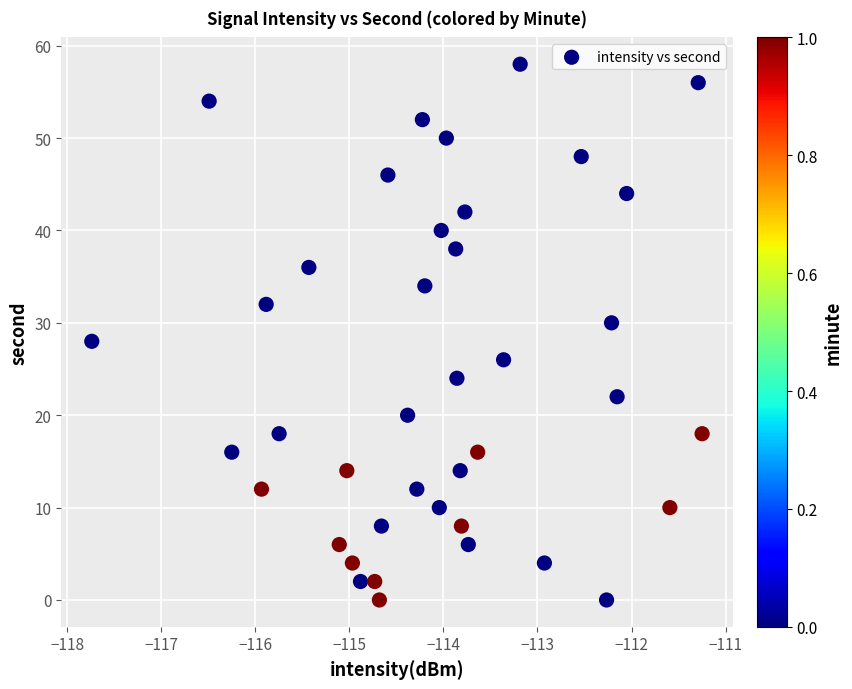

What is the range of Y values (max minus min)?

58